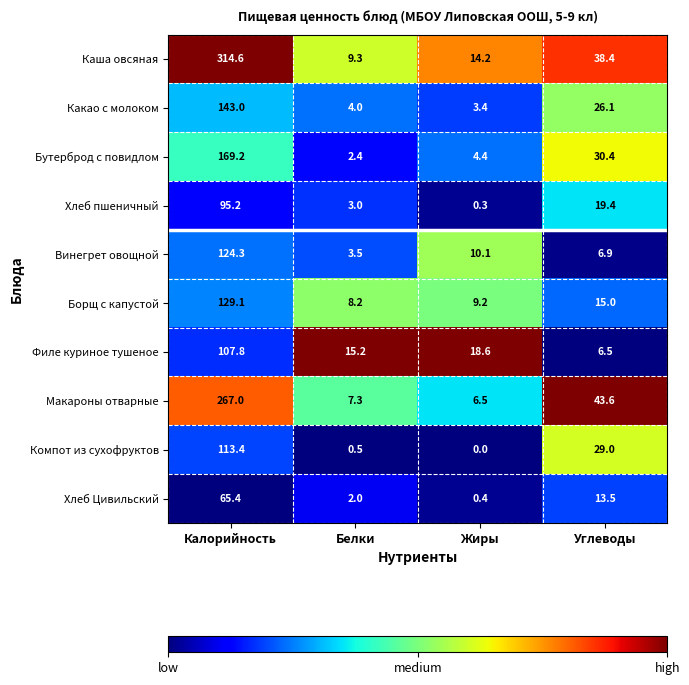

How many data points does each series have?

4